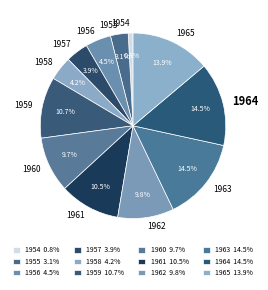

What percentage is NOT represented by 1955?

96.9%